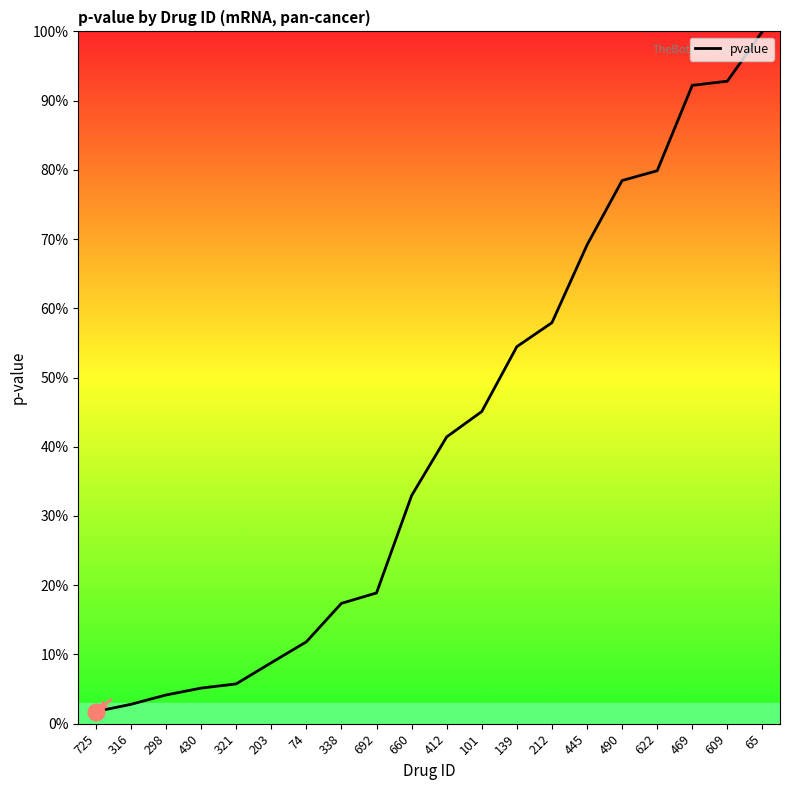

Reading right to left, list all the values displayed in this chart.

100.0	92.8	92.2	79.9	78.5	69.1	57.9	54.5	45.1	41.4	32.9	18.9	17.4	11.8	8.8	5.7	5.1	4.1	2.8	1.8